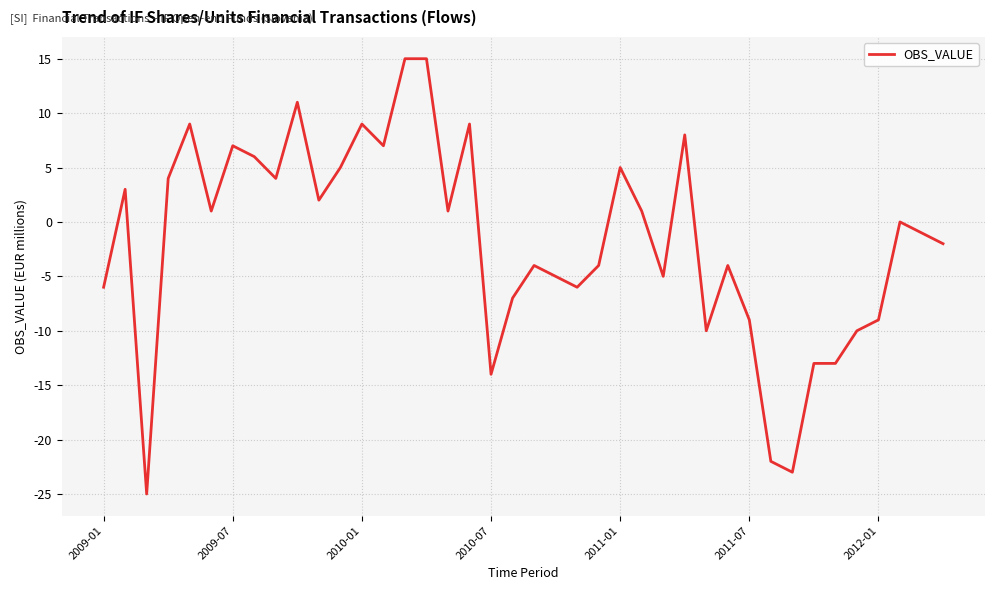

What is the difference between the maximum and minimum values?

40